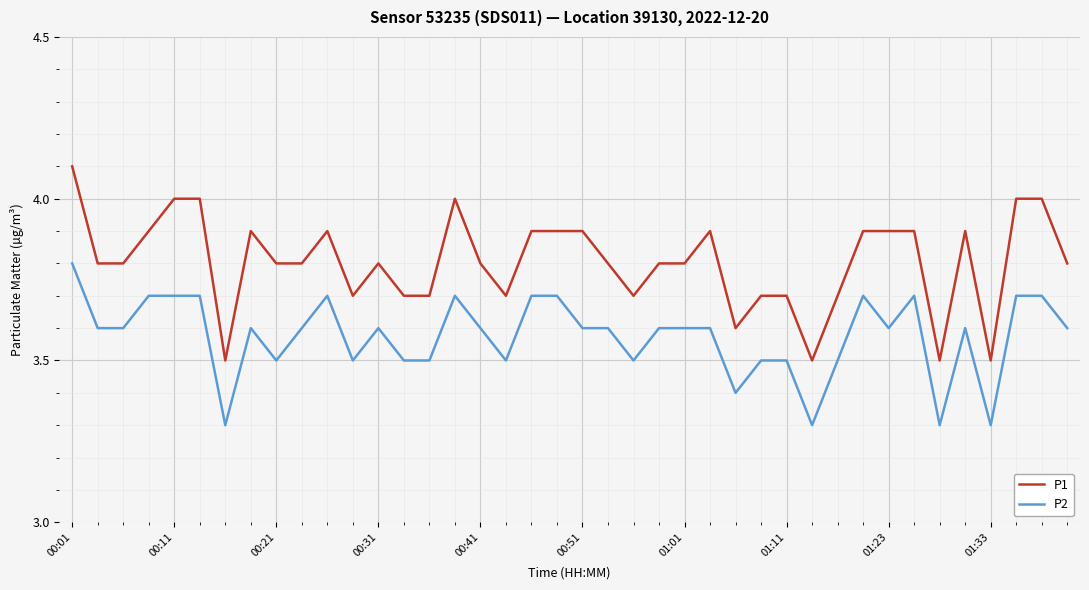

What is the highest value of the P1 series?

4.1